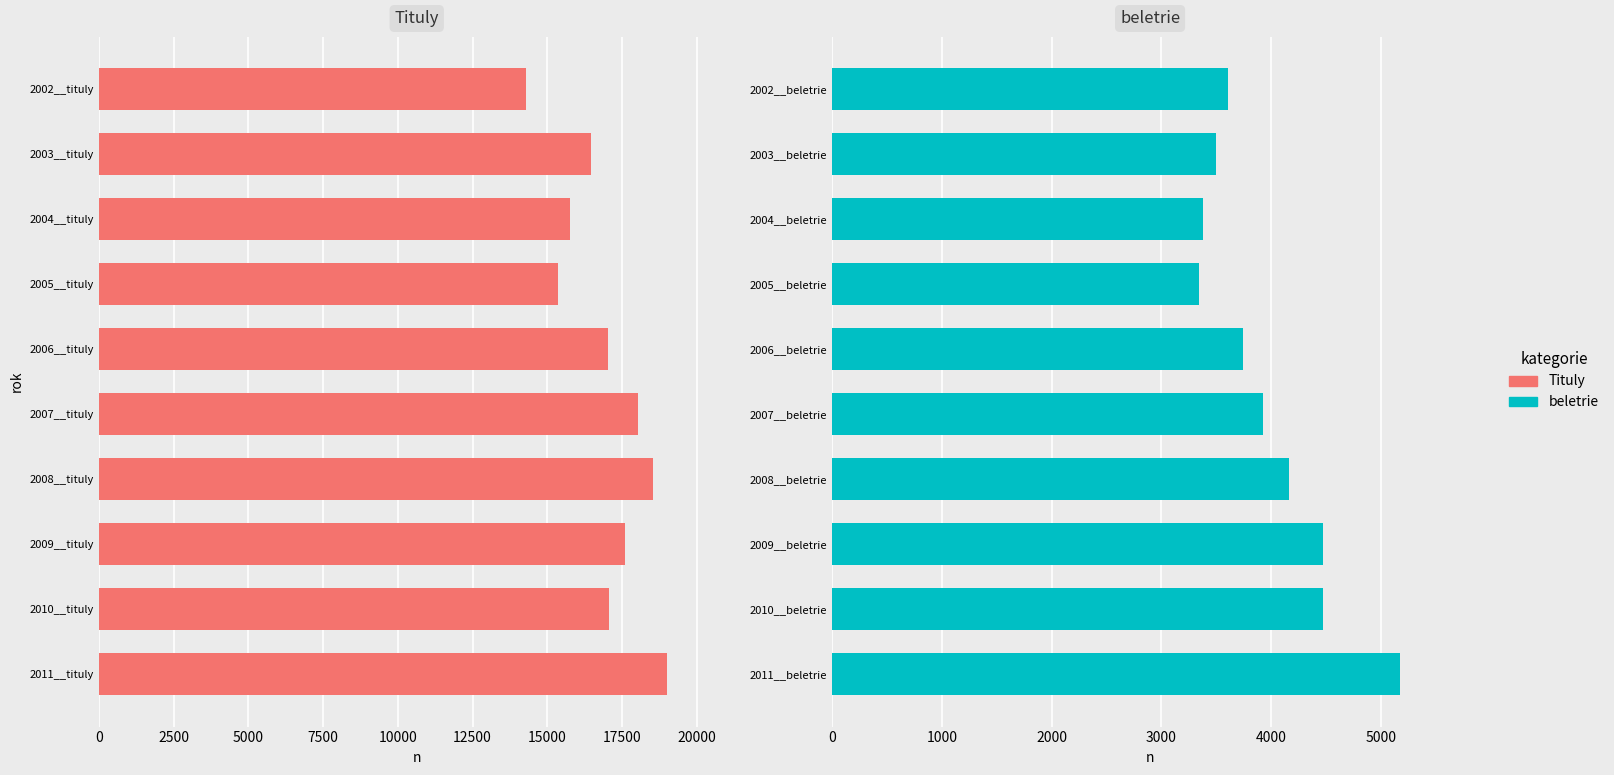

What is the sum of all Tituly values?

169033